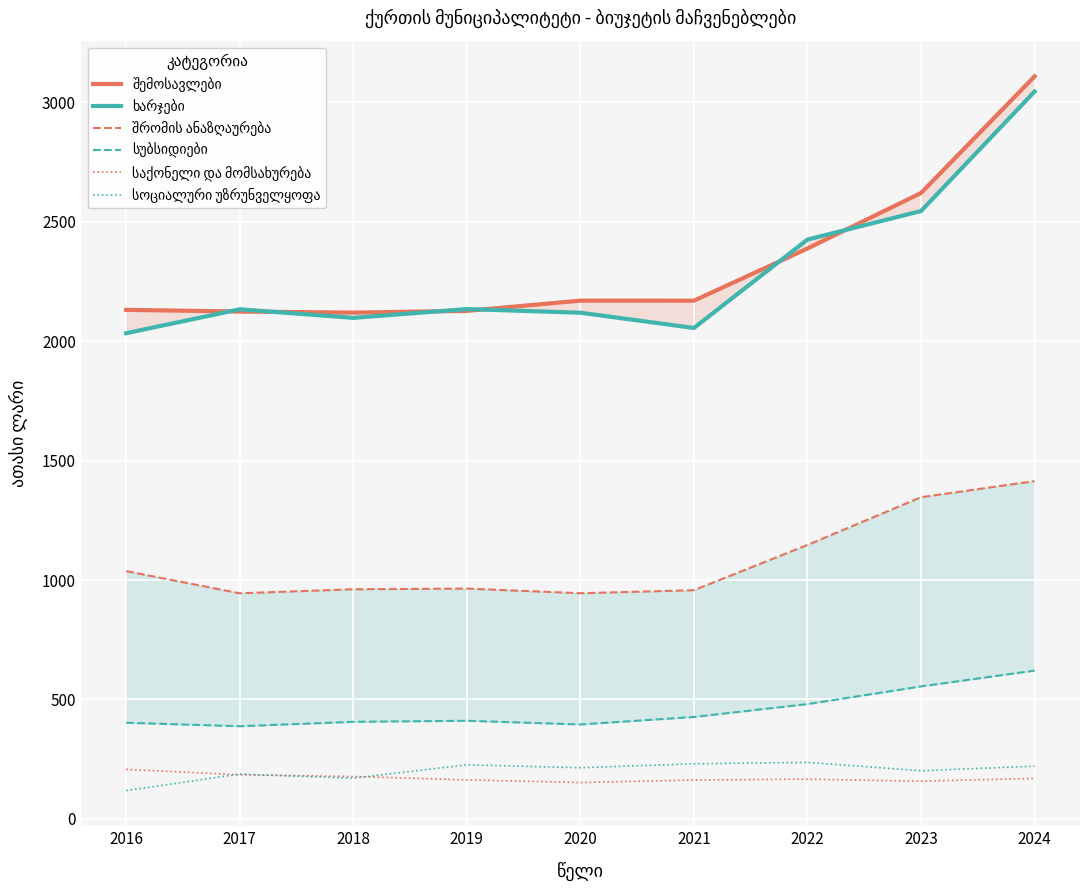

Reading right to left, extract all data points from this chart.

შემოსავლები: 3108.3	2620.0	2387.8	2169.5	2169.5	2126.6	2119.4	2123.8	2131.0
ხარჯები: 3044.8	2544.6	2425.3	2055.1	2118.9	2134.2	2097.4	2133.3	2033.3
შრომის ანაზღაურება: 1414.1	1346.8	1147.0	957.4	944.8	964.3	961.5	944.6	1037.3
სუბსიდიები: 621.0	554.8	480.8	426.9	395.6	411.0	406.6	388.0	402.8
საქონელი და მომსახურება: 169.7	158.2	166.5	163.0	152.4	163.6	177.6	184.9	207.5
სოციალური უზრუნველყოფა: 221.1	201.8	236.8	231.0	214.4	226.6	170.9	187.6	118.9